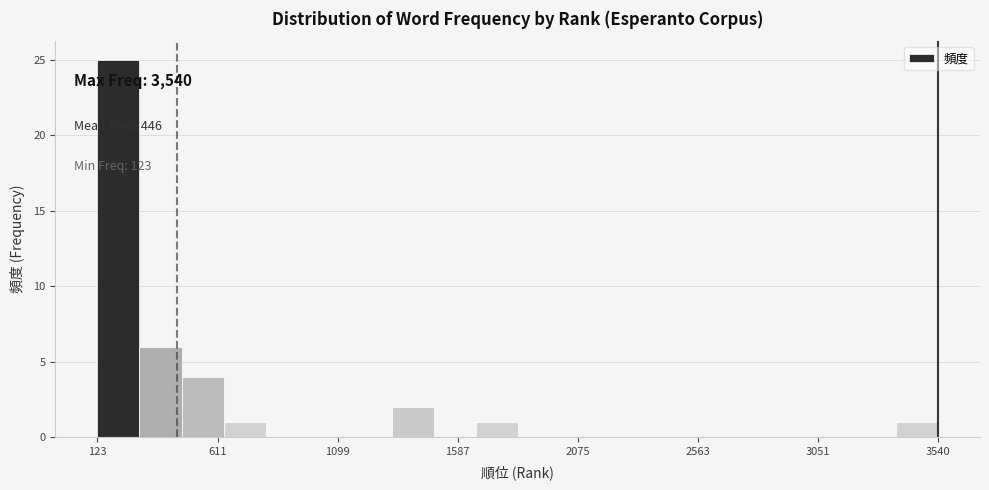

Read against the x-axis, roughly where is the centre of the tallest bar?

200